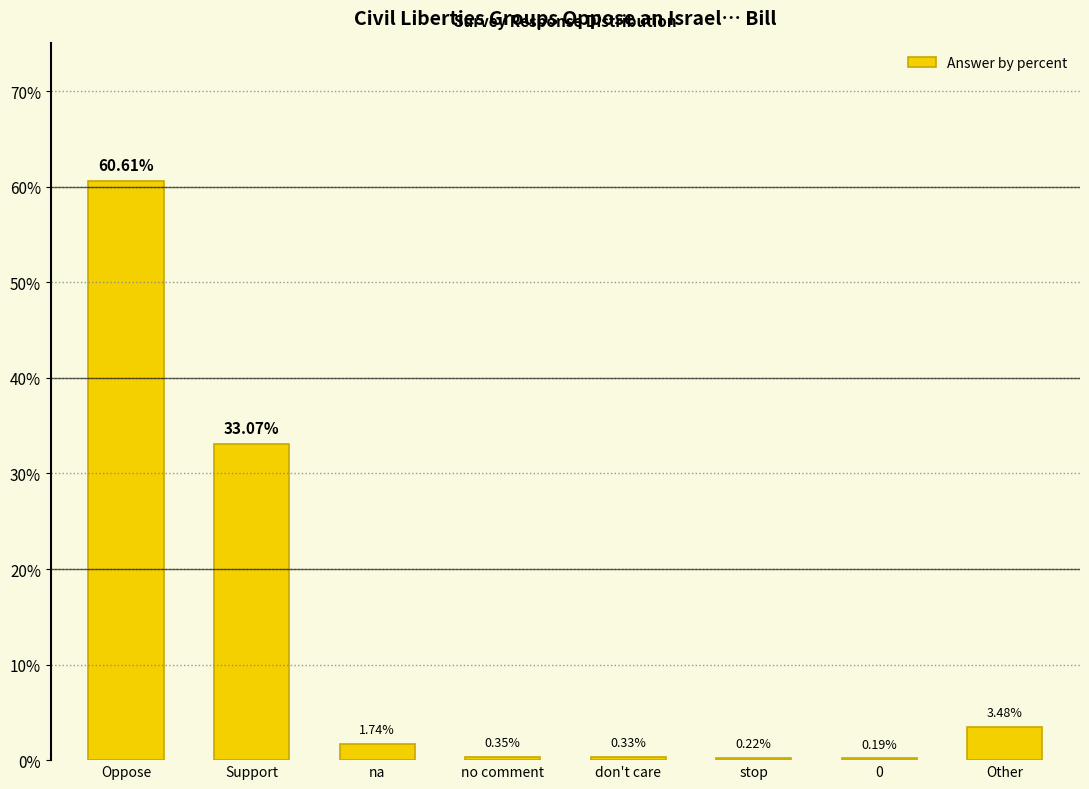

Which category has the highest value across all series?

Oppose